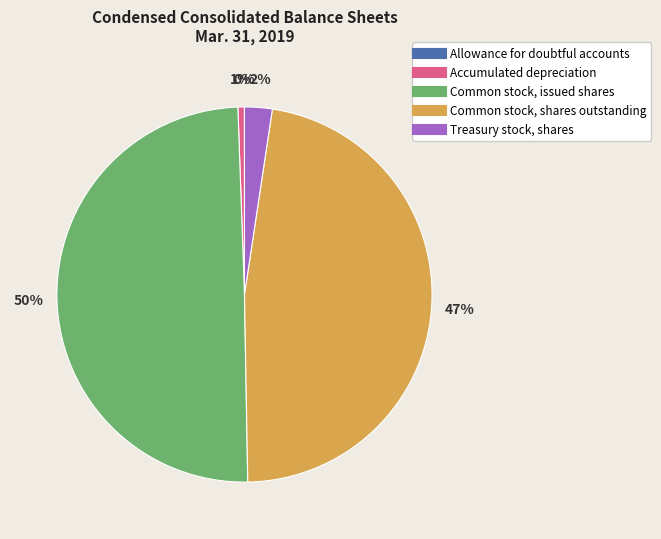

Do Treasury stock, shares and Common stock, issued shares together represent more than half of the pie?

Yes